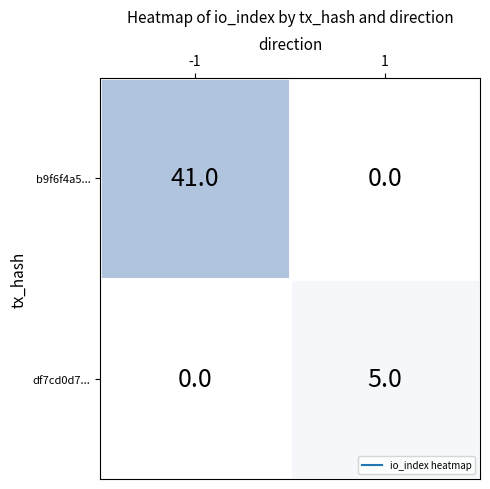

How many positive values does the df7cd0d7... series have?

1